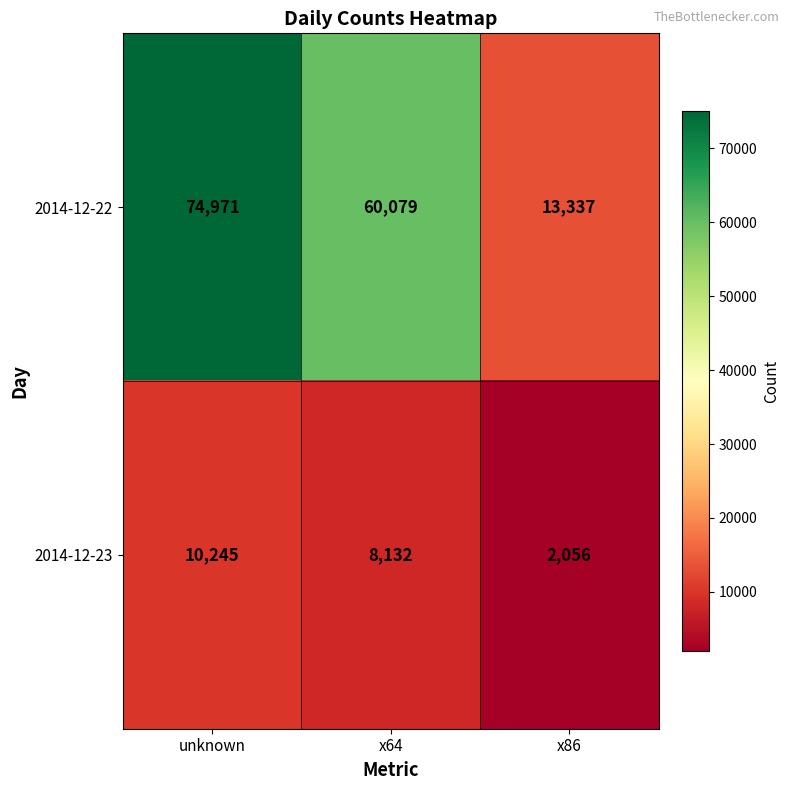

What is the greatest value displayed?

74971